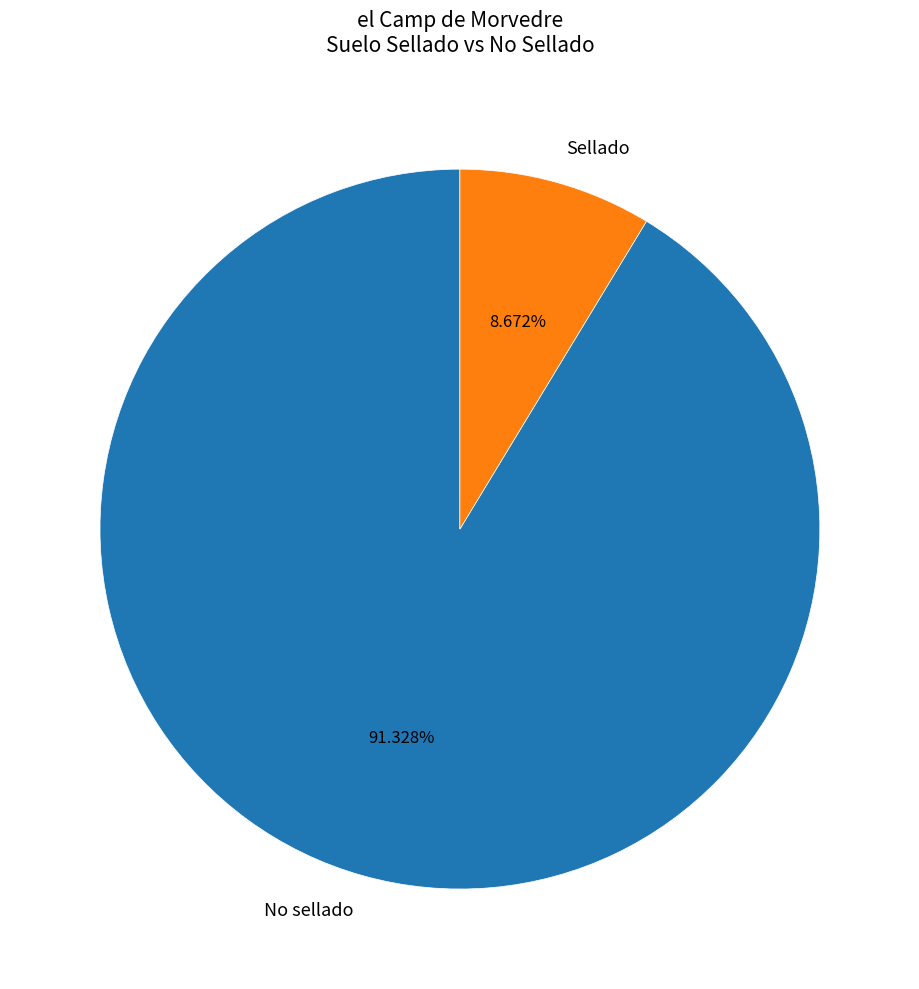

Combined, do No sellado and Sellado account for over 50%?

Yes